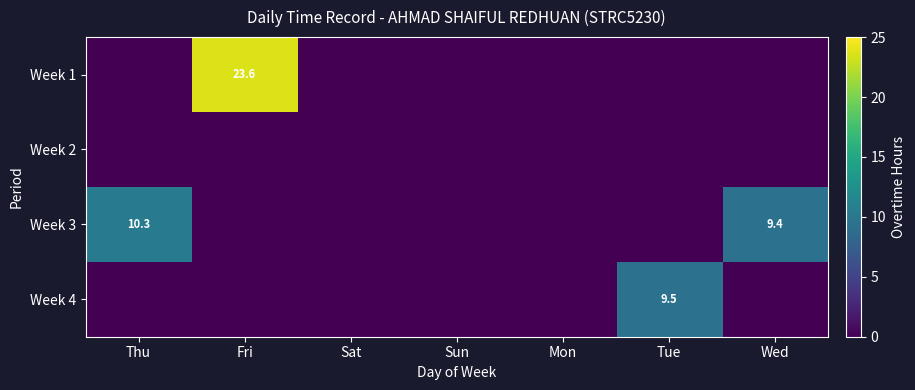

How many series are shown in this chart?

4